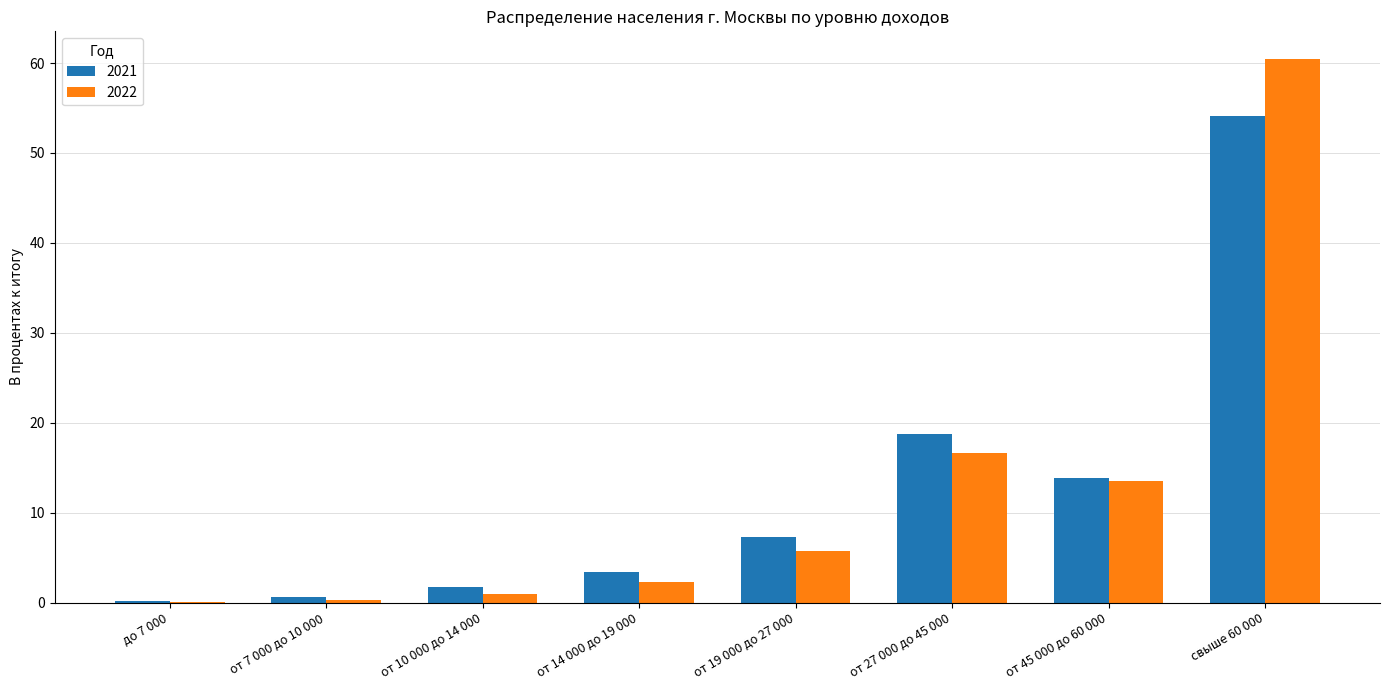

How many groups of bars are there?

8